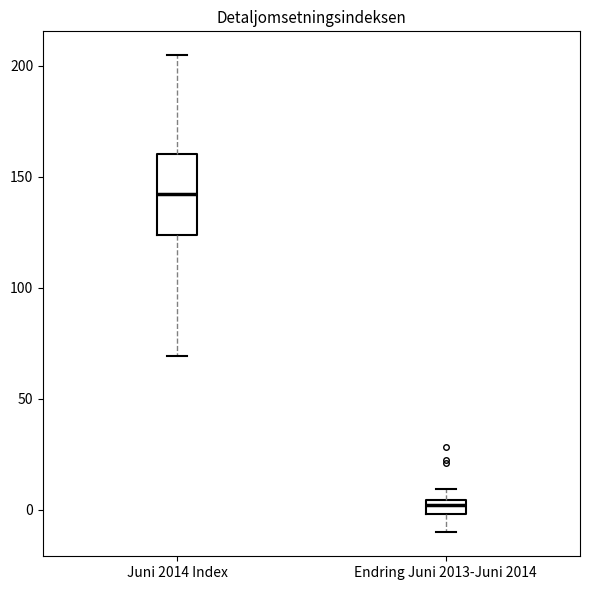

Where does the upper whisker of the box for Juni 2014 Index end on the y-axis? The values are not printed on the chart, so give them approximately, as read against the axis.

205